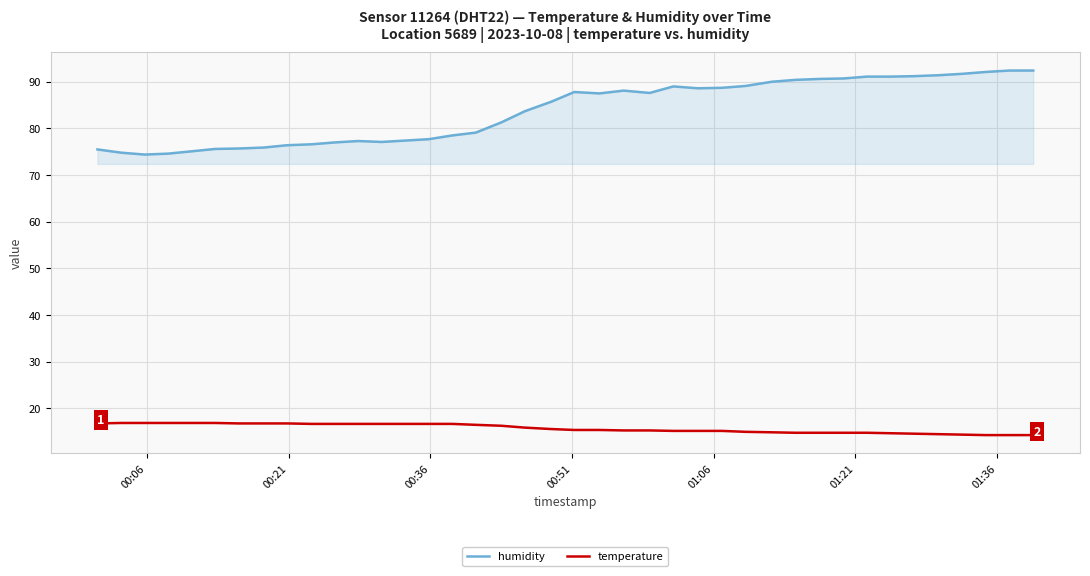

Which series has the widest spread of values?

humidity